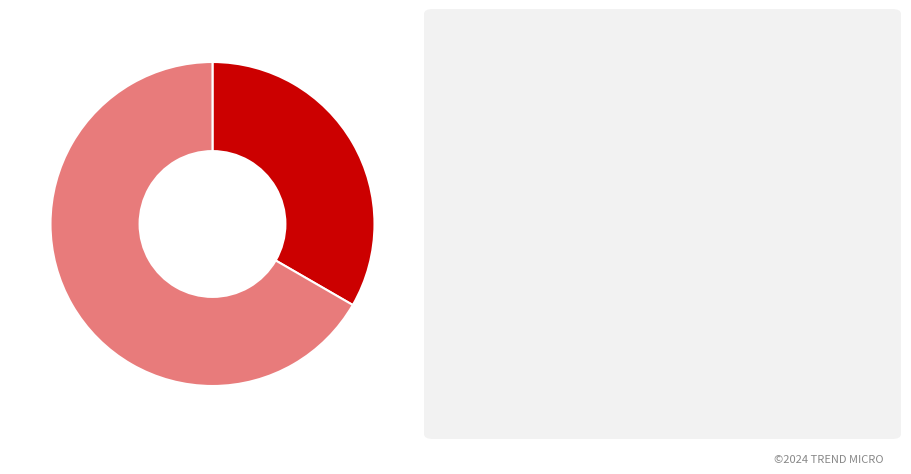

Is there any slice that represents more than half of the pie?

Yes